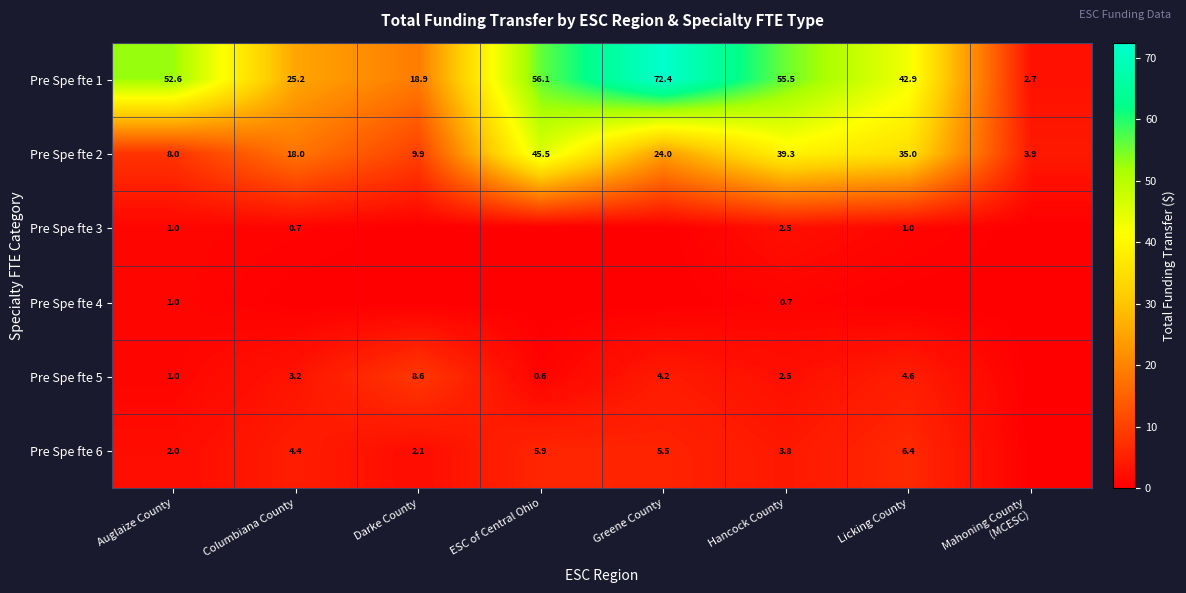

Which category has the highest value in the Pre Spe fte 2 series?

ESC of Central Ohio